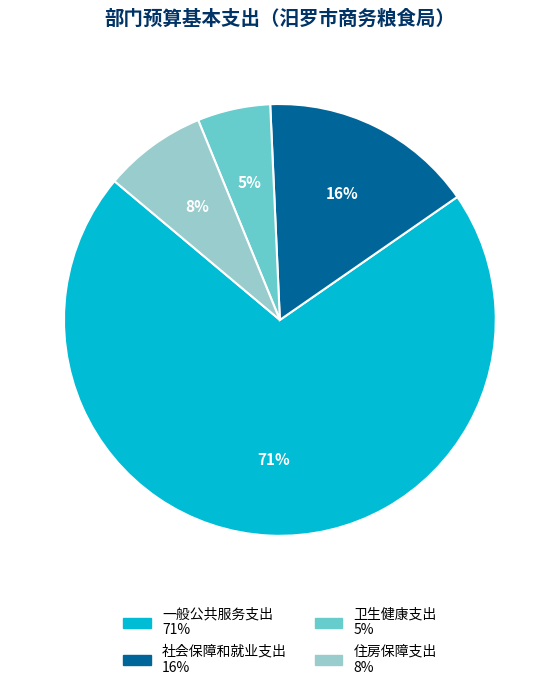

To the nearest percent, what is the average slice percentage?

25%